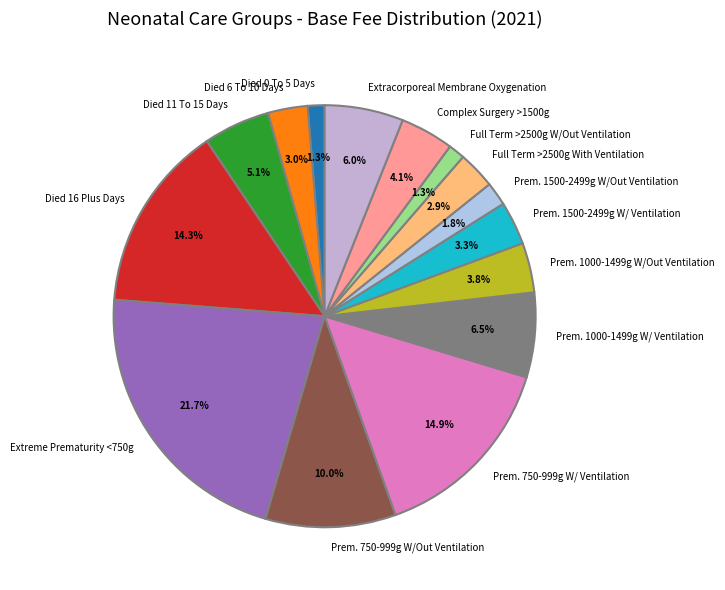

Is it true that Prem. 1000-1499g W/Out Ventilation is 16% of the pie?

False